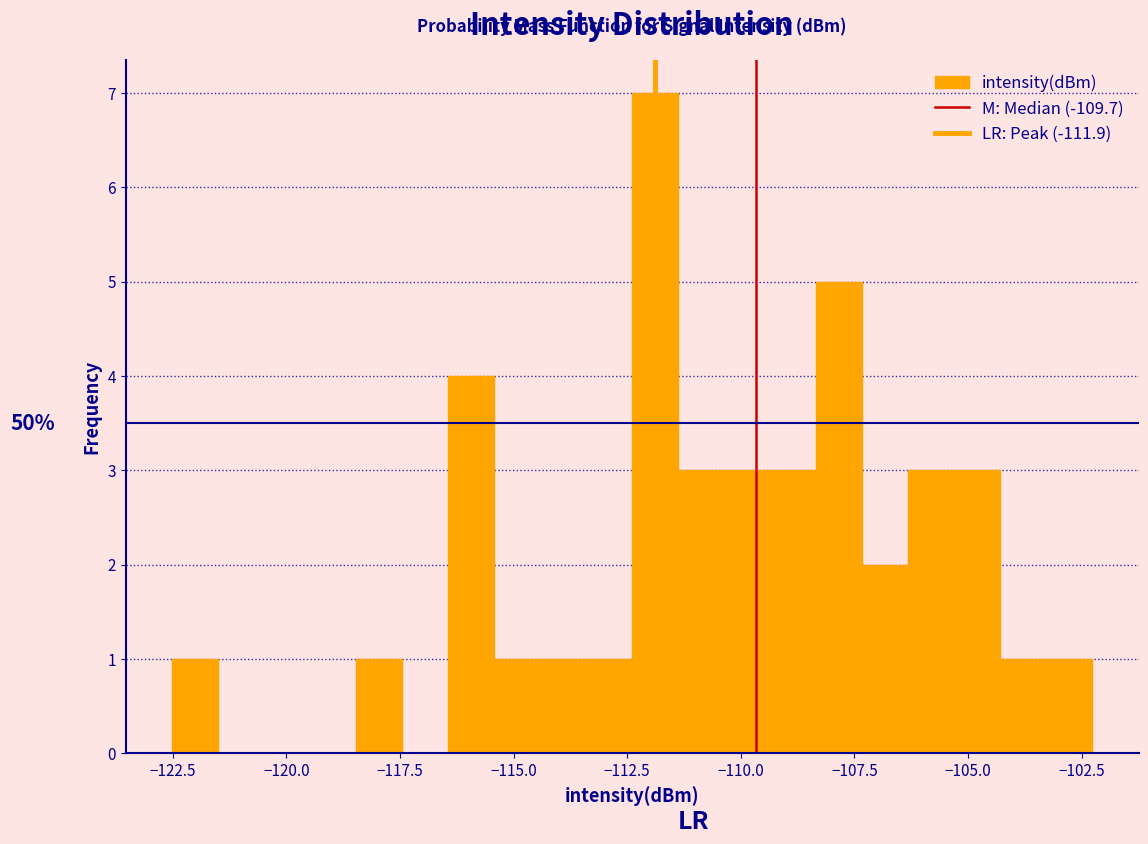

Around what value on the x-axis is the tallest bar? Give the approximate position of its centre, as read against the axis.

-112.0